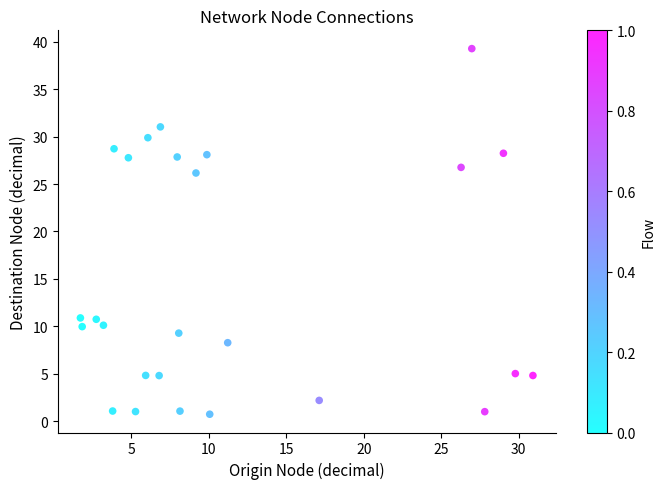

What is the range of Y values (max minus min)?

38.6